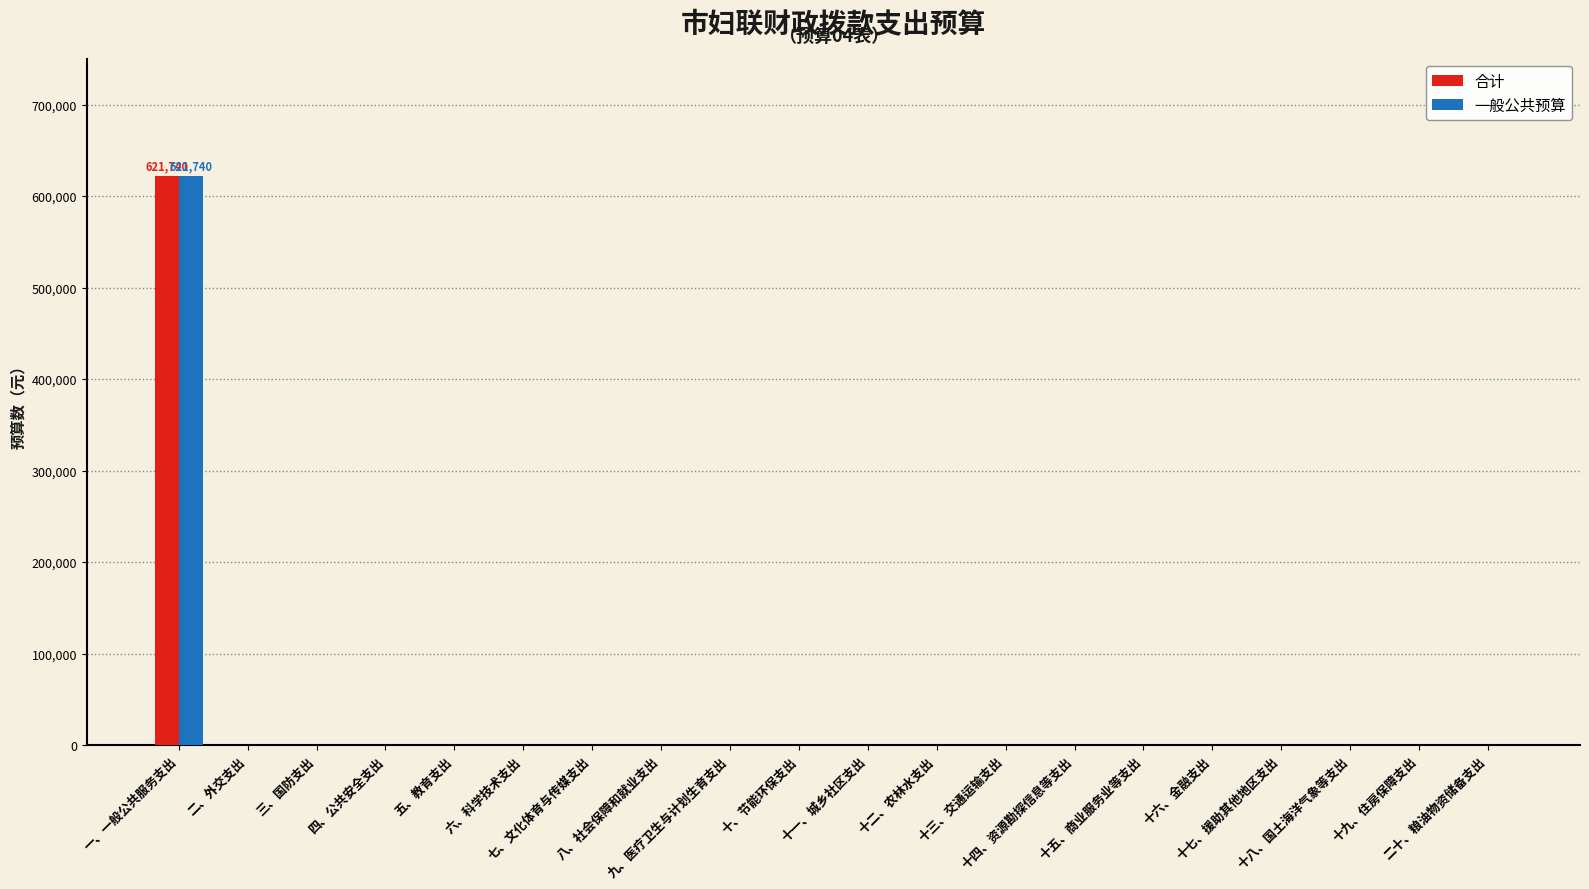

How many series are shown in this chart?

2